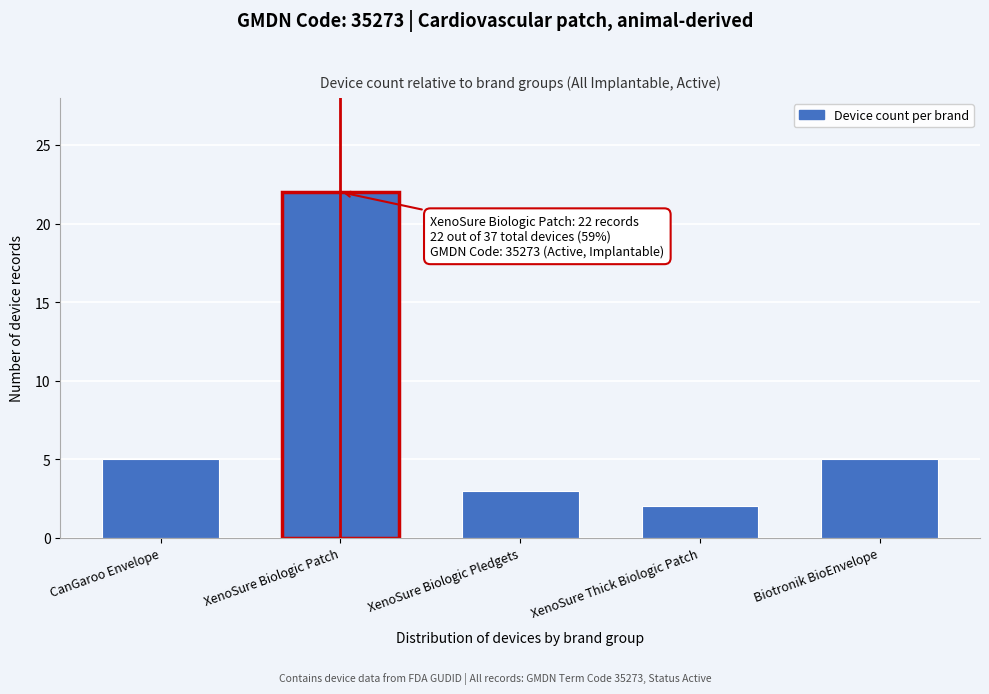

Reading left to right, what are all the values shown in this chart?

CanGaroo Envelope=5	XenoSure Biologic Patch=22	XenoSure Biologic Pledgets=3	XenoSure Thick Biologic Patch=2	Biotronik BioEnvelope=5